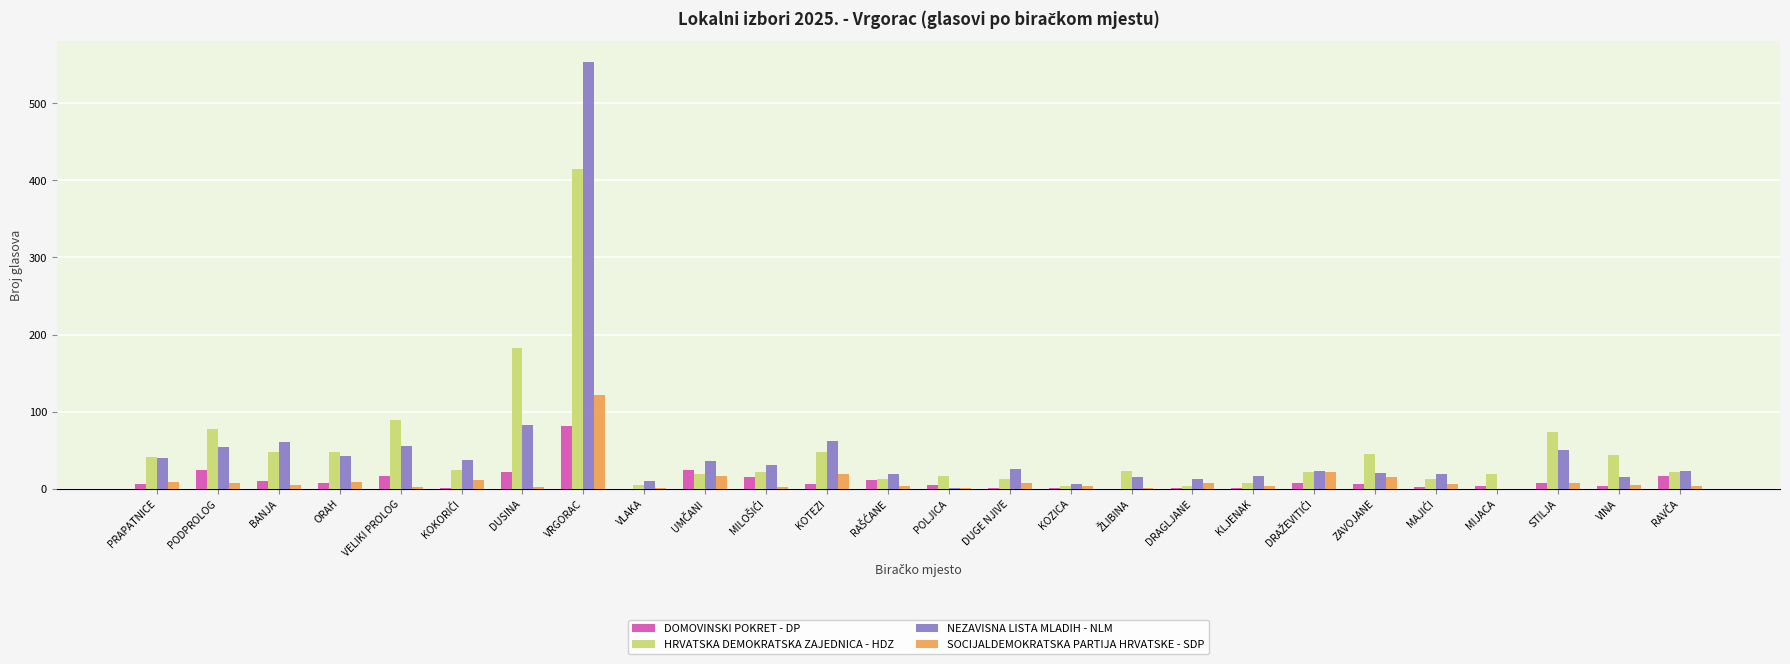

What is the sum of all HRVATSKA DEMOKRATSKA ZAJEDNICA - HDZ values?

1336